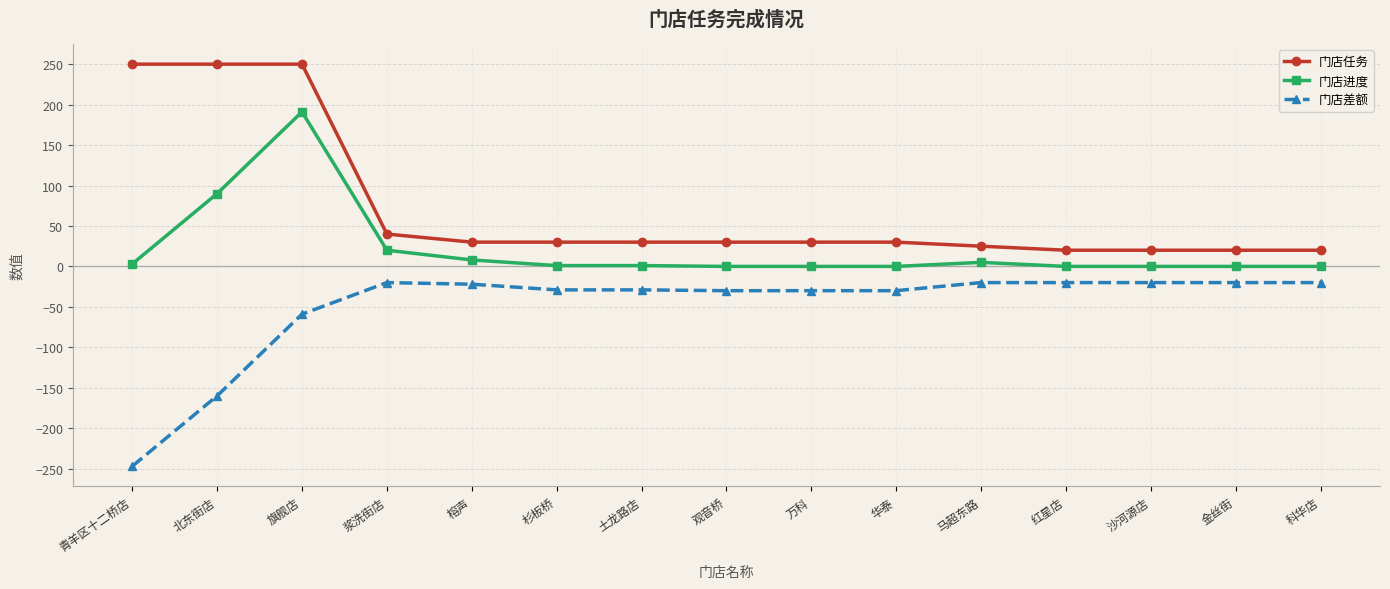

Does the chart display data point markers on the line(s)?

Yes